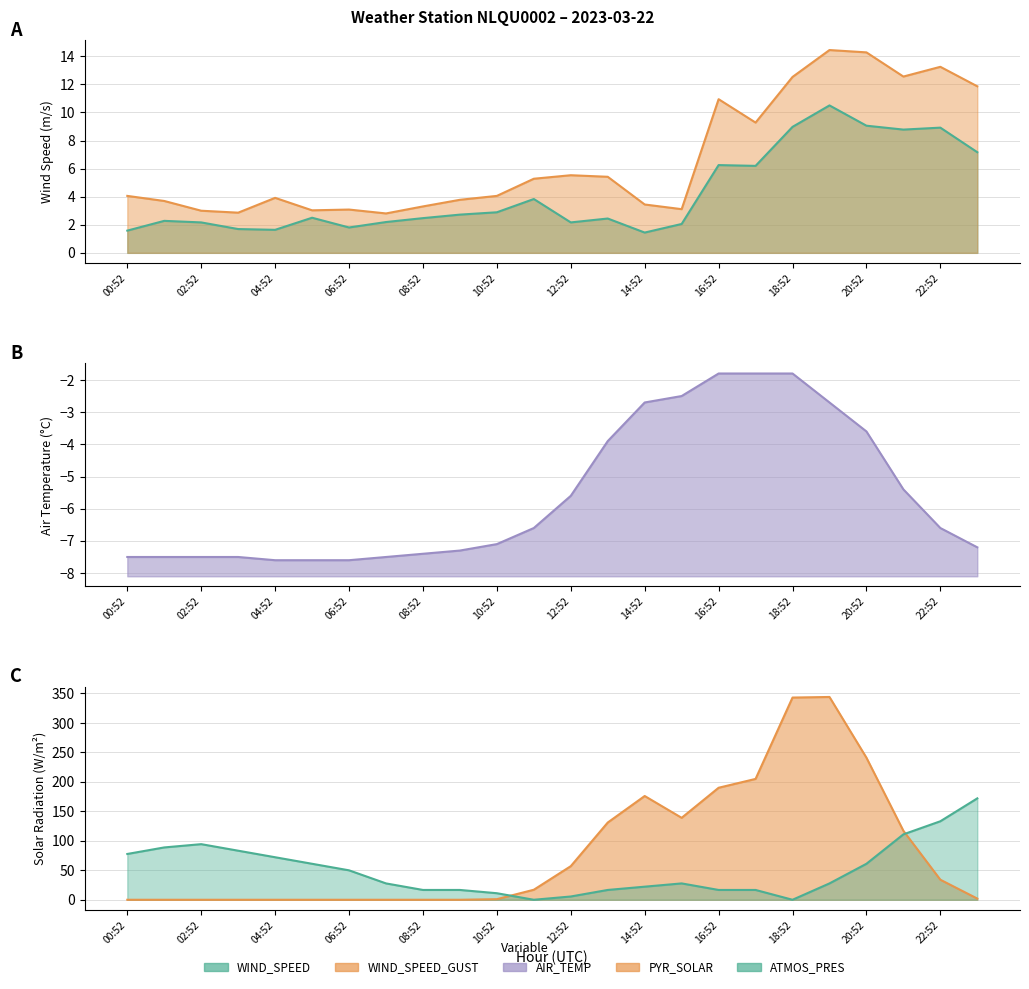

What is the maximum value shown in the chart?

344.0